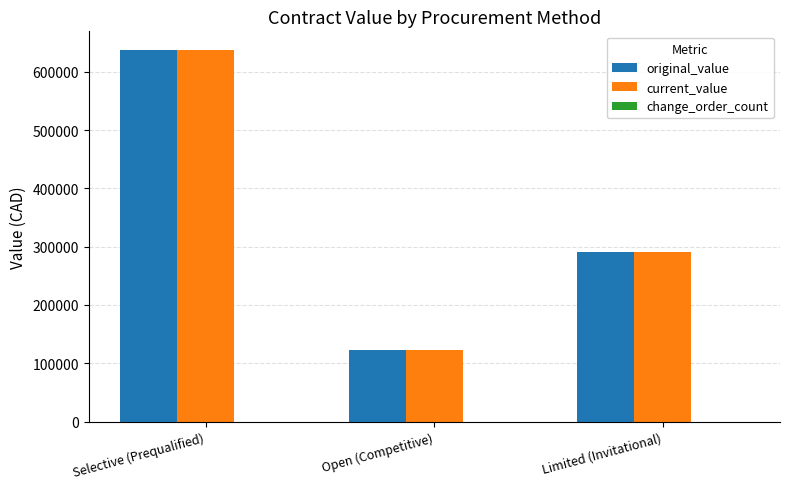

What is the difference between the current_value values at Limited (Invitational) and Open (Competitive)?

167141.8